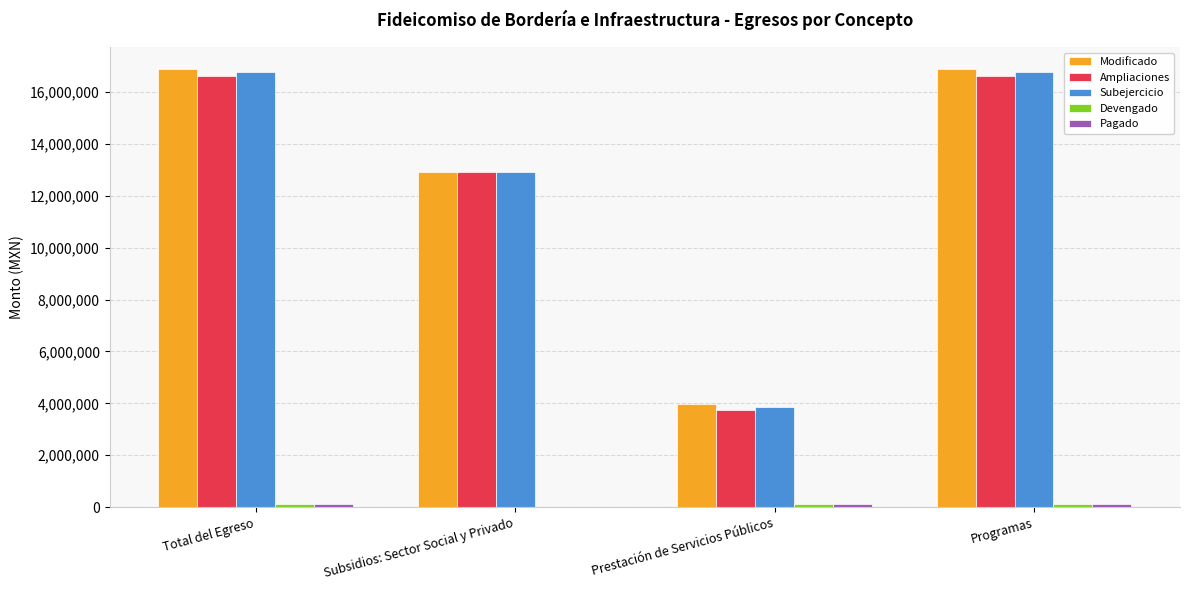

Which series changed the most between Total del Egreso and Subsidios: Sector Social y Privado?

Modificado